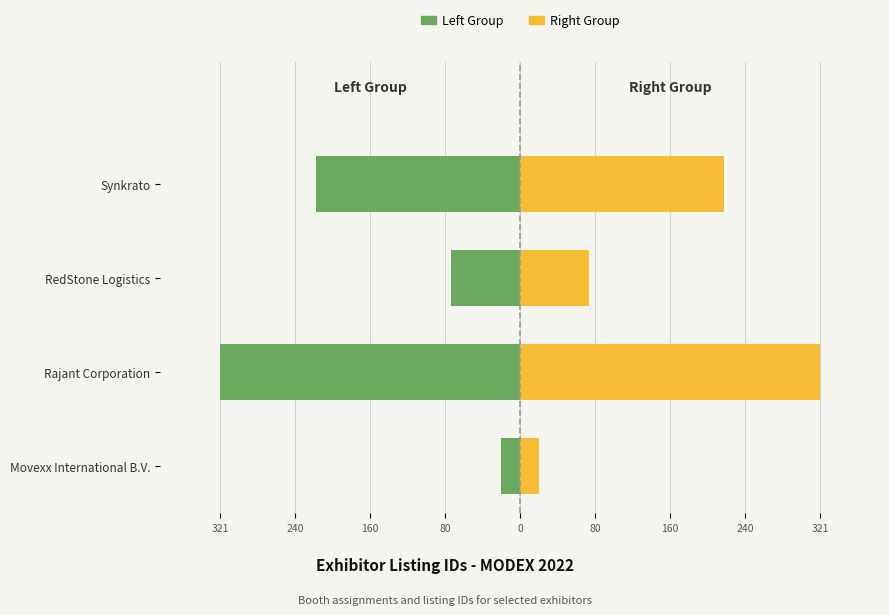

Does the chart contain stacked bars?

No